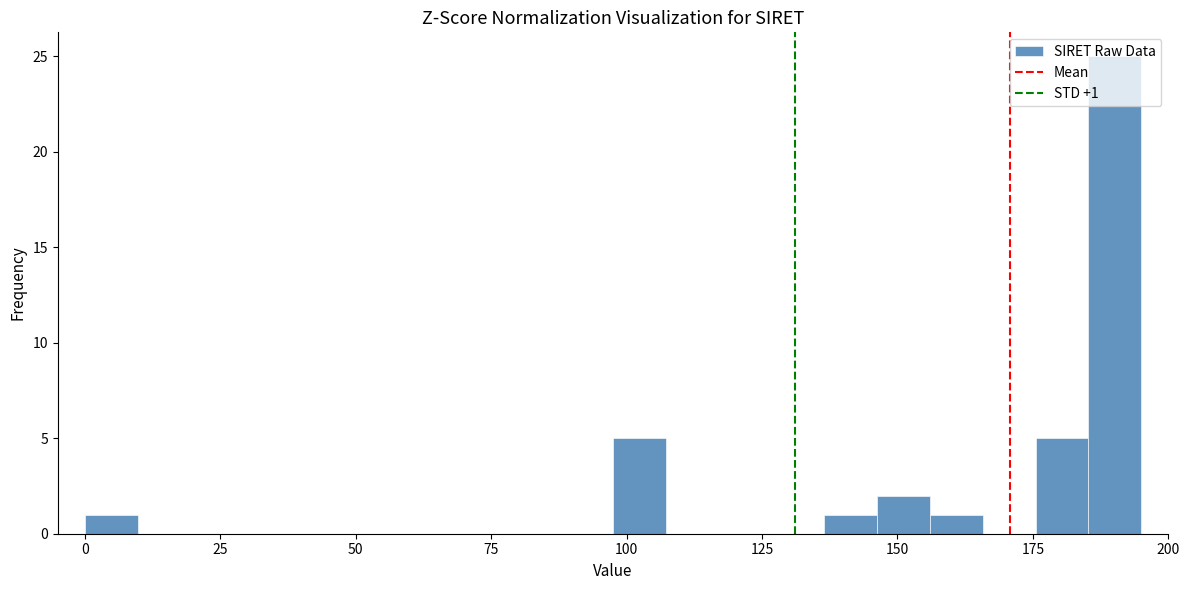

Around what value on the x-axis is the tallest bar? Give the approximate position of its centre, as read against the axis.

190